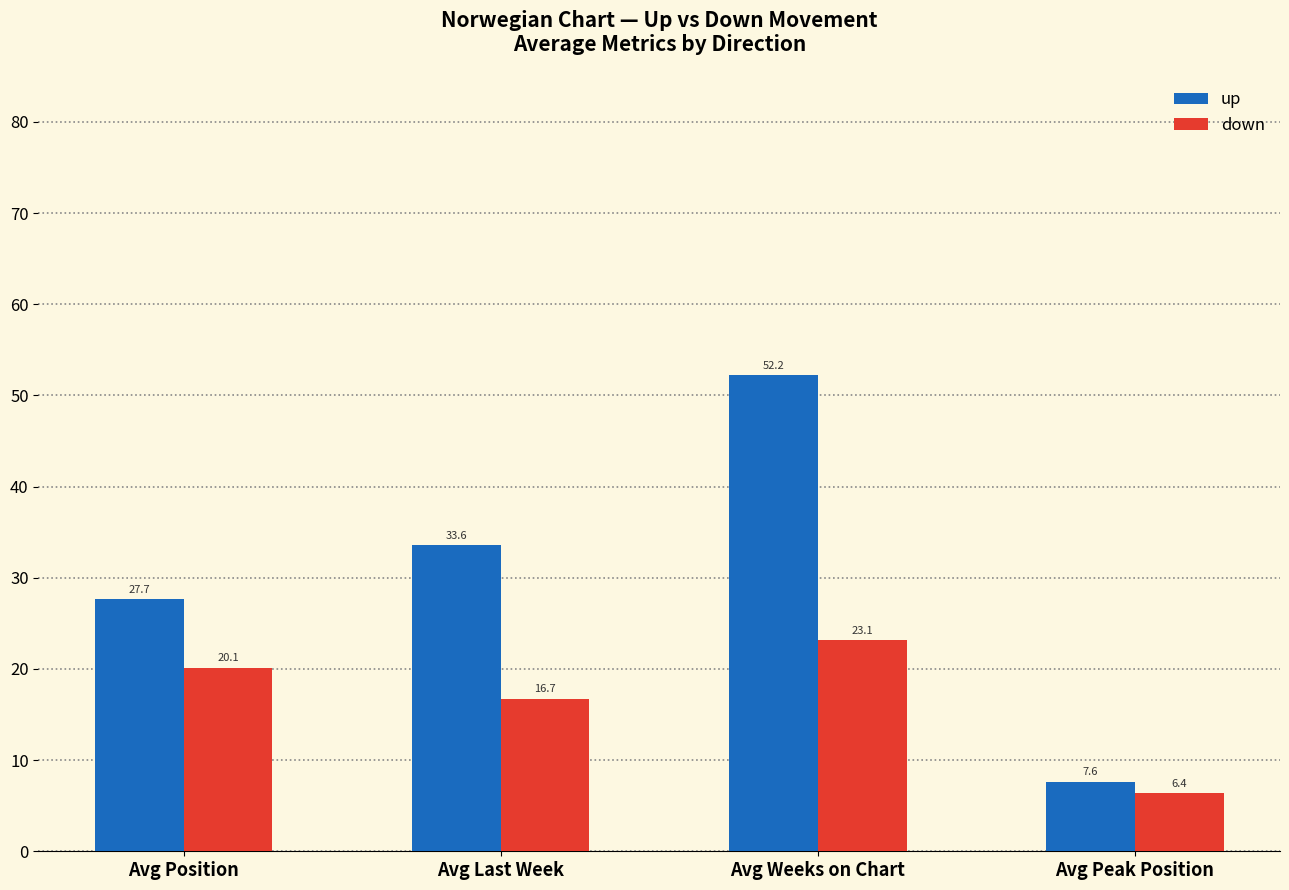

What is the highest value of the up series?

52.2